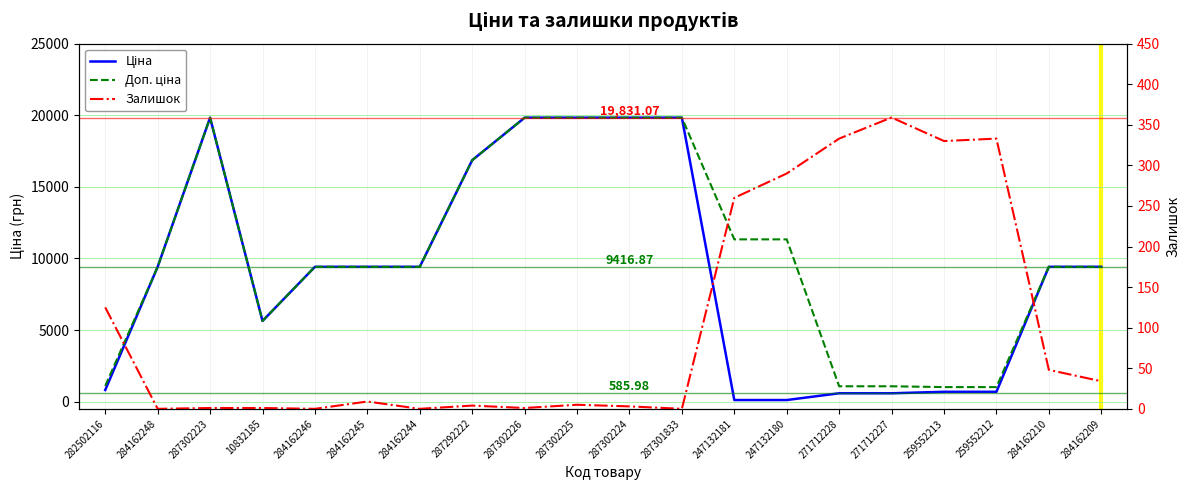

Does the chart display data point markers on the line(s)?

No